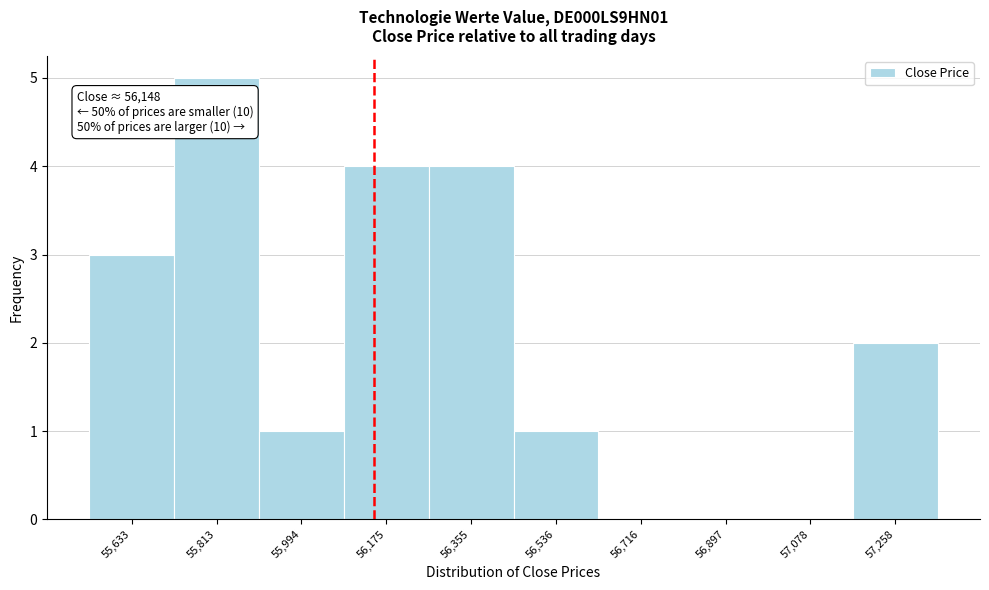

Which range on the x-axis has the tallest bar?

55720 to 55900